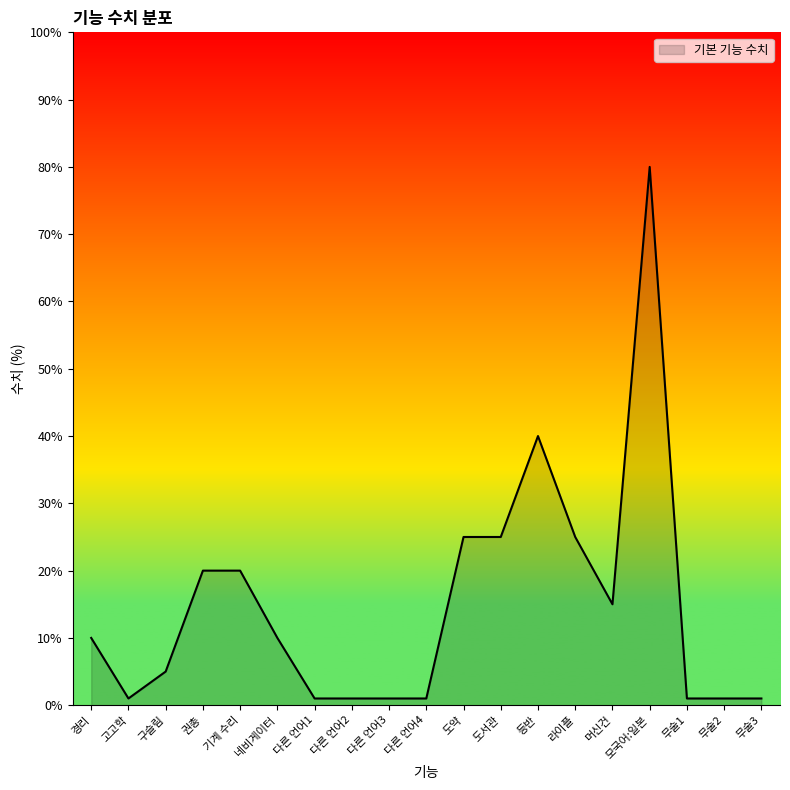

What position from the right is 도서관?

8